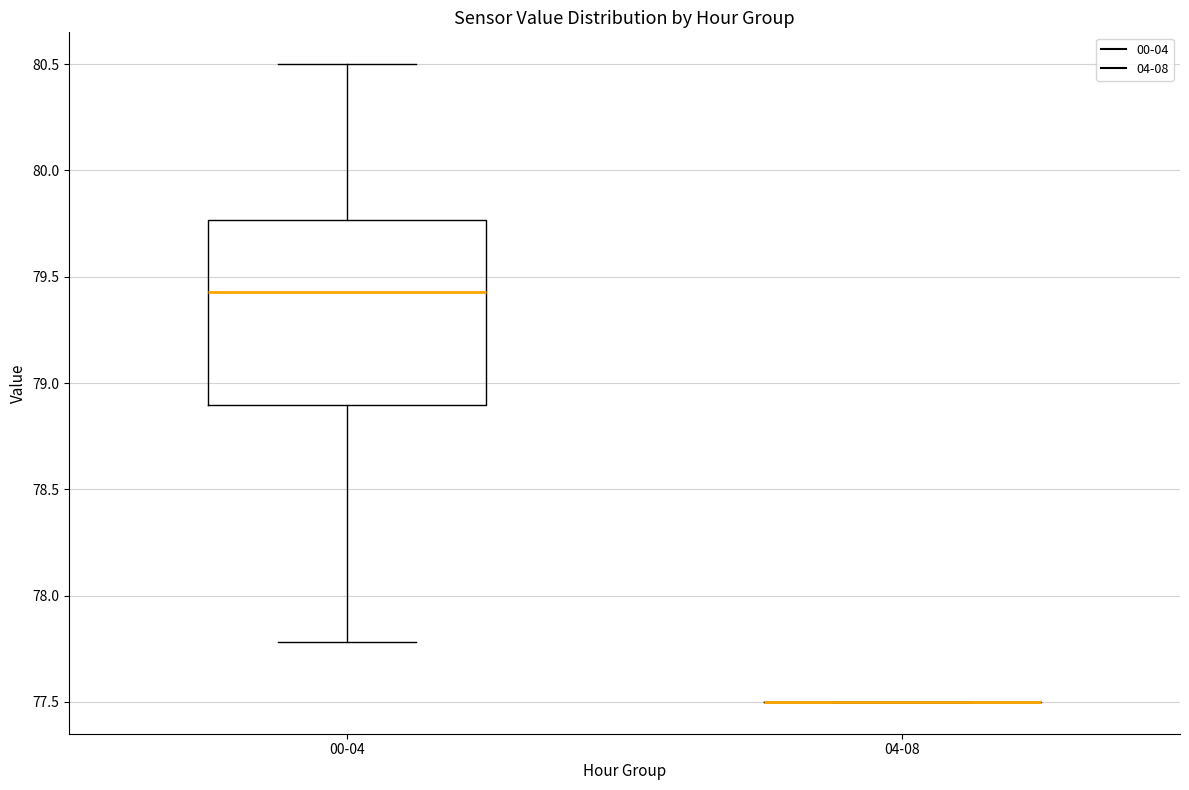

Reading left to right, transcribe this box plot: for each box, give where its median line is, the range the box spans, and where its two whiskers end, as read against the y-axis. The values are not printed on the chart, so give them approximately, as read against the axis.

00-04: median 79.45, box 78.90 to 79.75, whiskers 77.80 to 80.50
04-08: box collapsed to a line at 77.50, whiskers 77.50 to 77.50